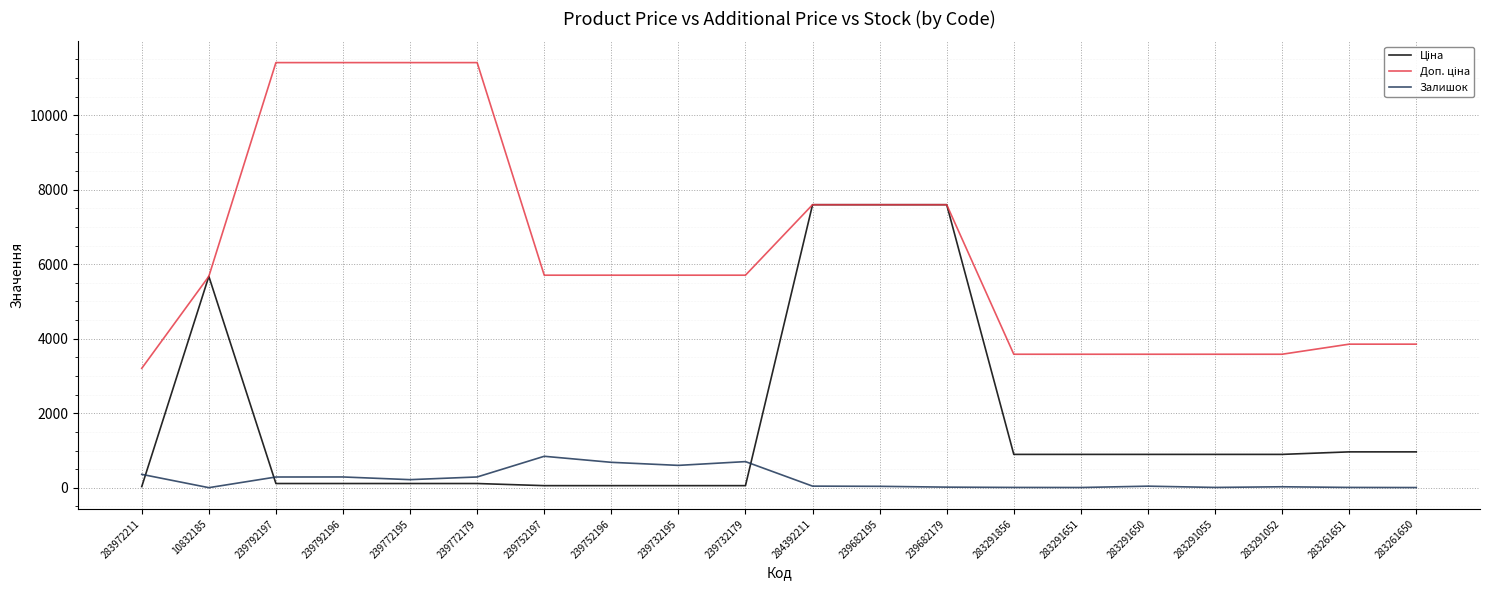

What is the label of the 12th point from the left?

239682195